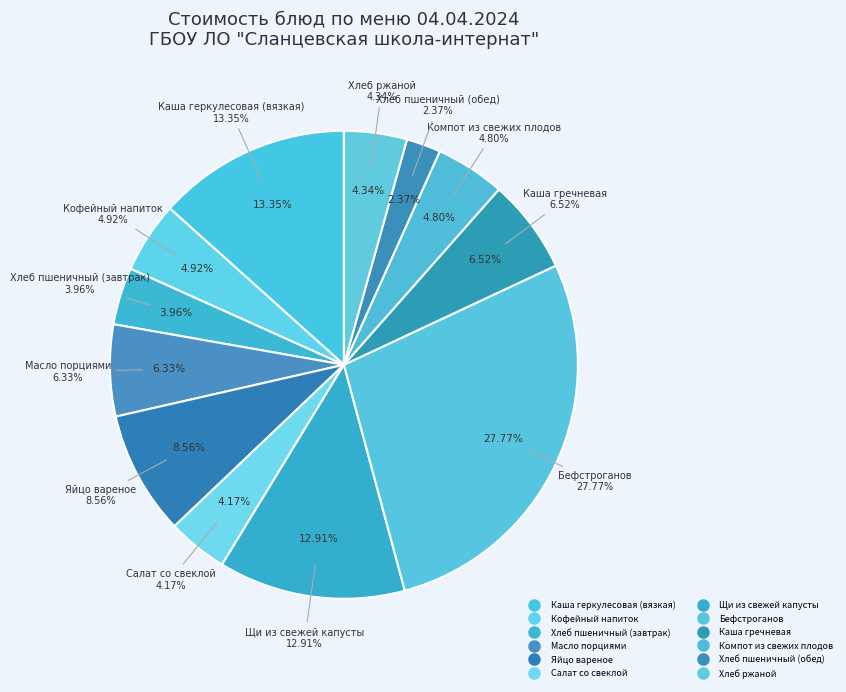

What percentage is the Салат со свеклой slice, to the nearest percent?

4%